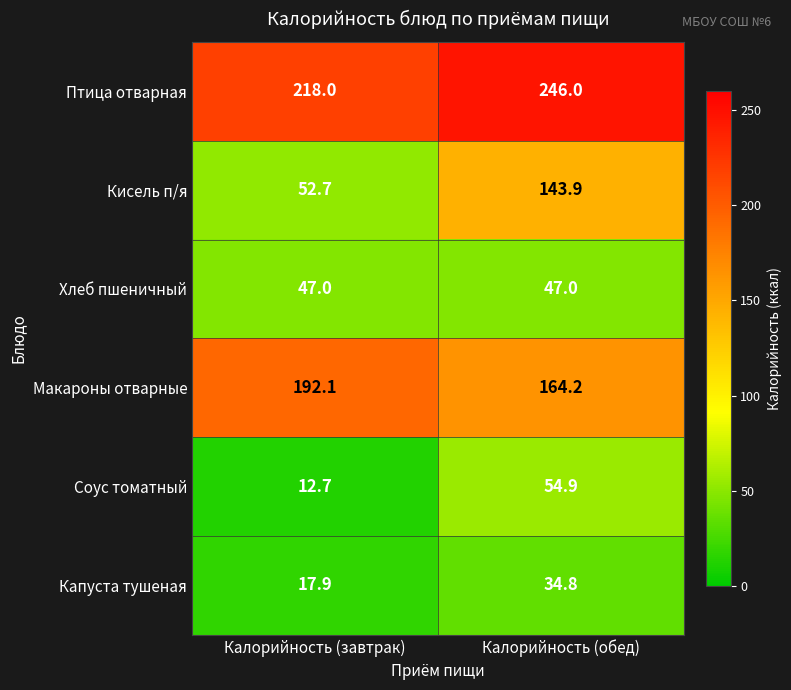

Which series has the largest total across all categories?

Птица отварная